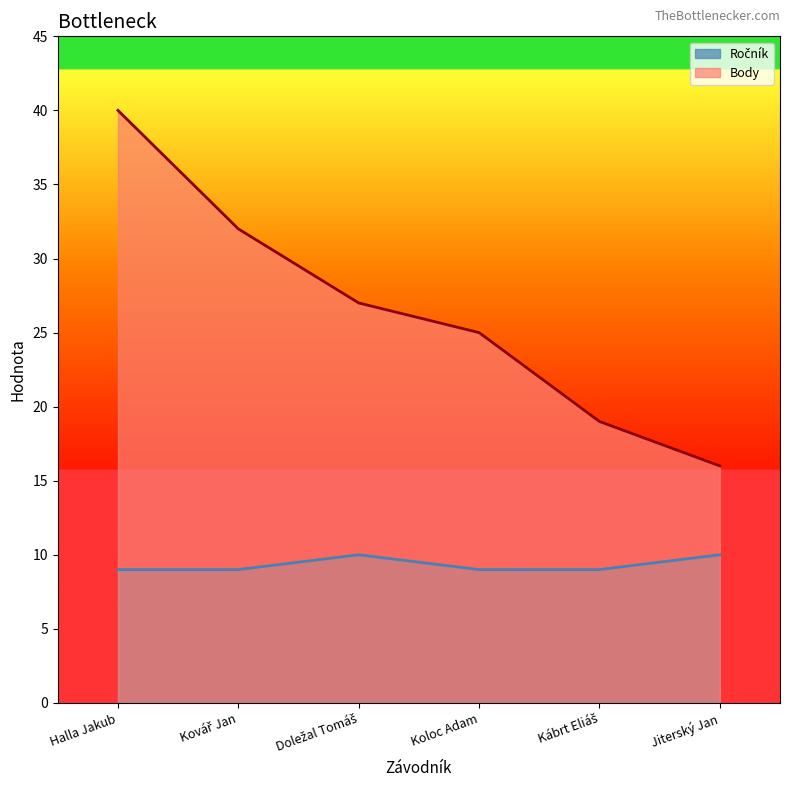

Which series has the largest total across all categories?

Body